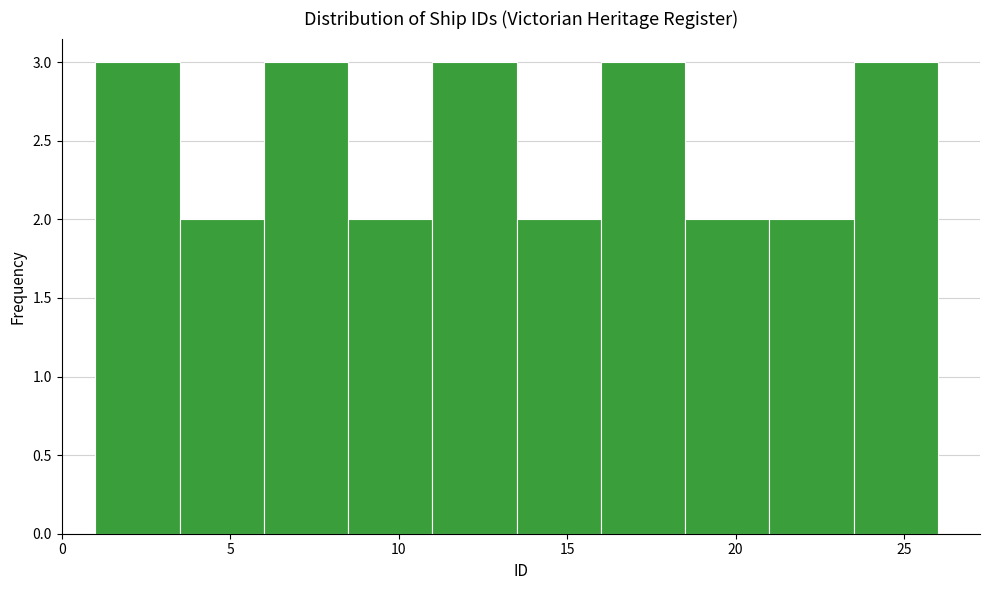

Reading left to right, transcribe this chart: for each bar, give the range it covers on the x-axis and its height. The values are not printed on the chart, so give them approximately, as read against the axis.

1.0 to 3.5: 3
3.5 to 6.0: 2
6.0 to 8.5: 3
8.5 to 11.0: 2
11.0 to 13.5: 3
13.5 to 16.0: 2
16.0 to 18.5: 3
18.5 to 21.0: 2
21.0 to 23.5: 2
23.5 to 26.0: 3